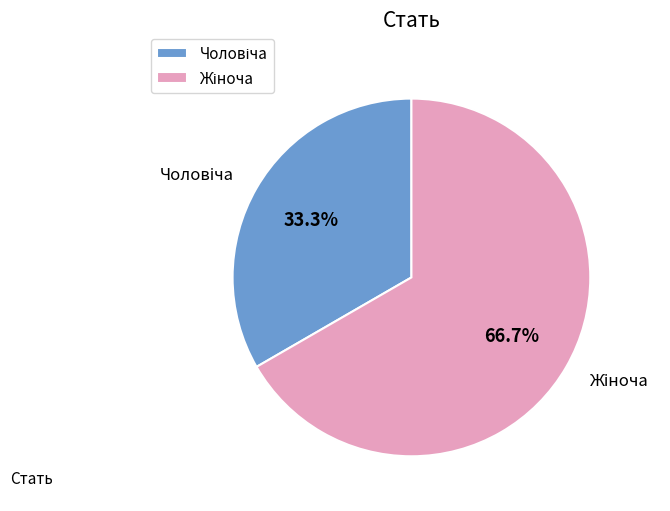

Is there any slice that represents more than half of the pie?

Yes